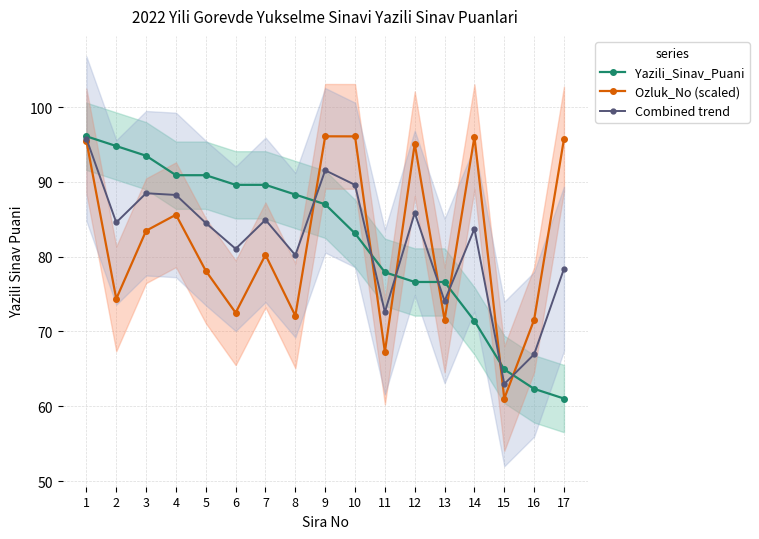

Is this an area chart (filled region under the line)?

No